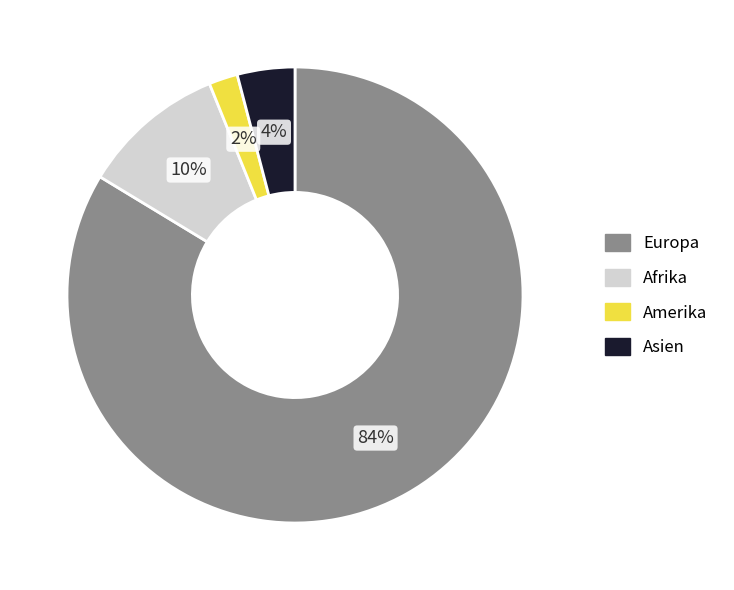

Is Europa the majority of the pie?

Yes